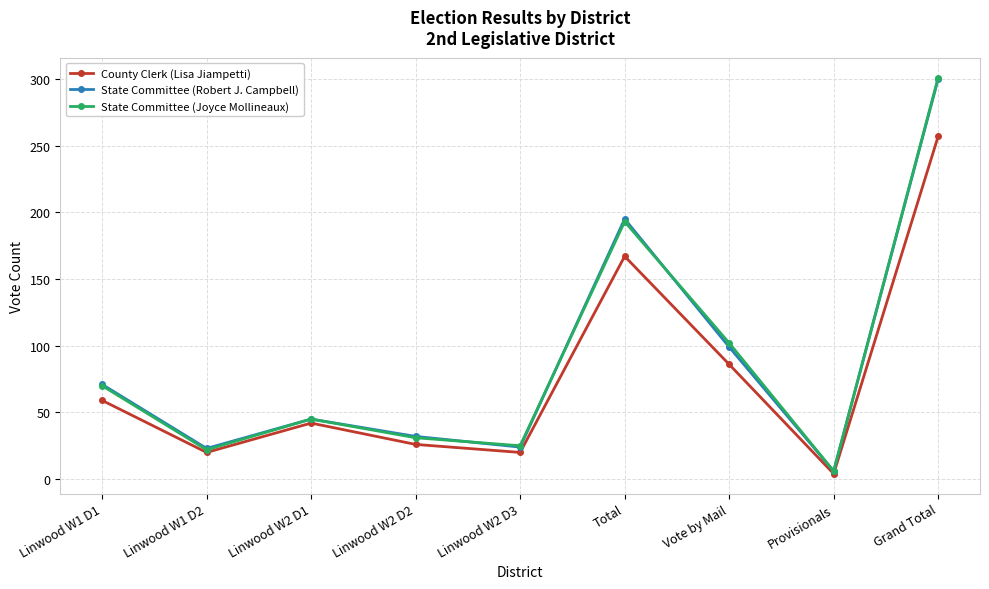

Does the chart have visible grid lines?

Yes